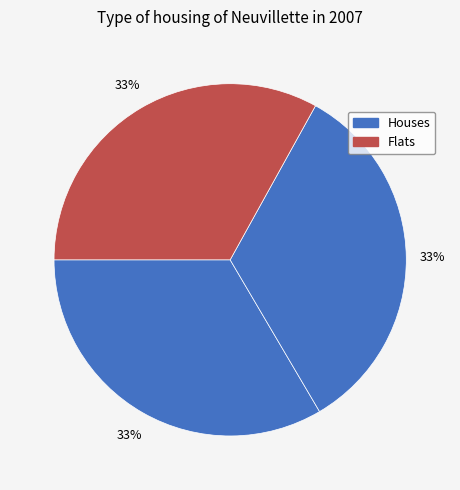

Count the number of slices in the pie.

3